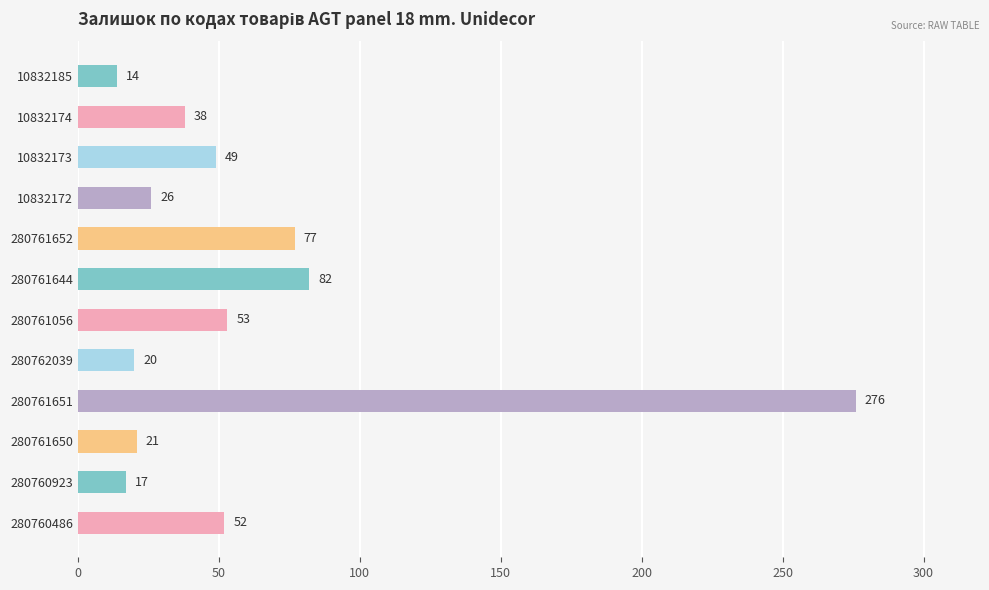

What is the label of the 11th bar from the bottom?

10832174